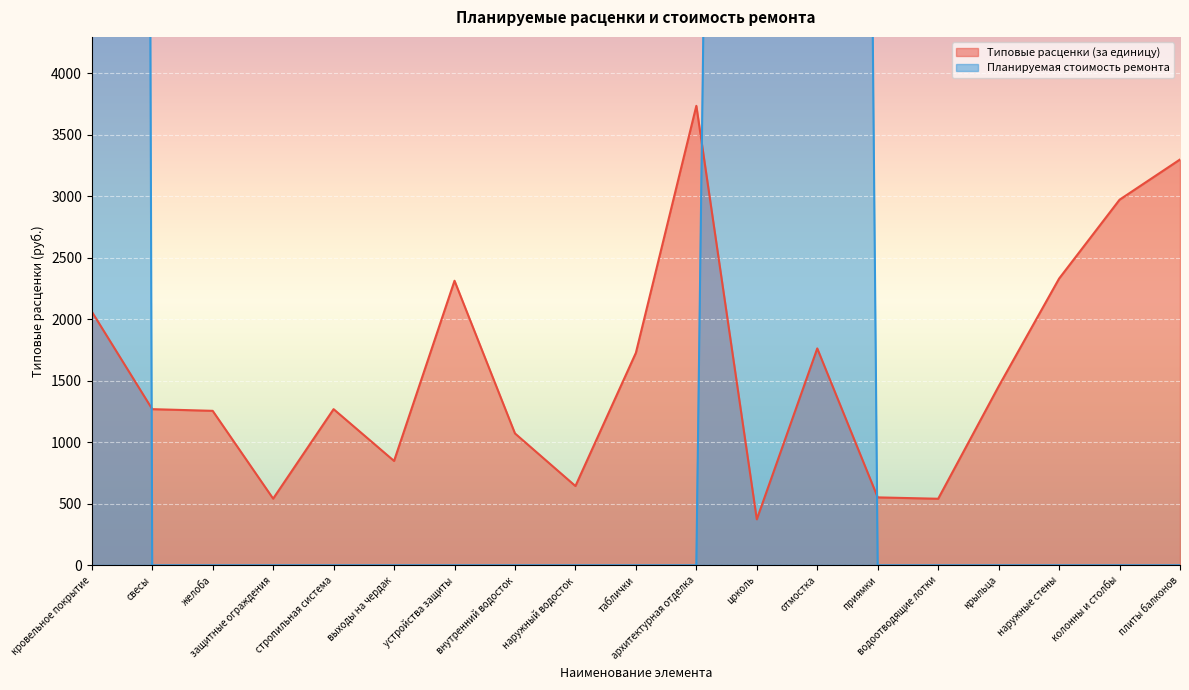

Which series has the largest total across all categories?

Планируемая стоимость ремонта